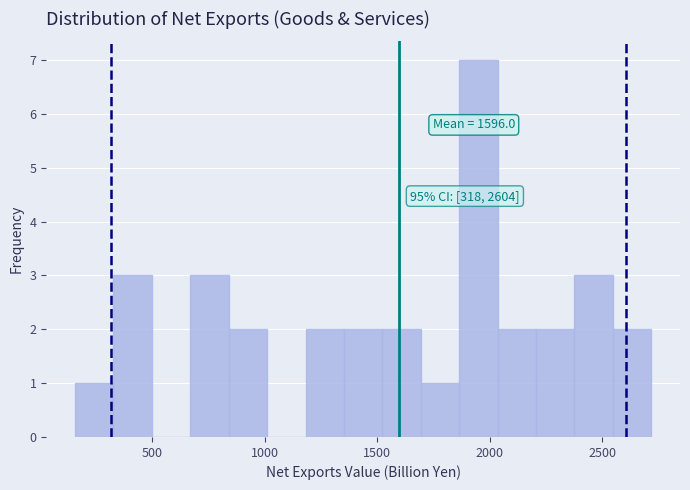

Read against the x-axis, roughly where is the centre of the tallest bar?

1950